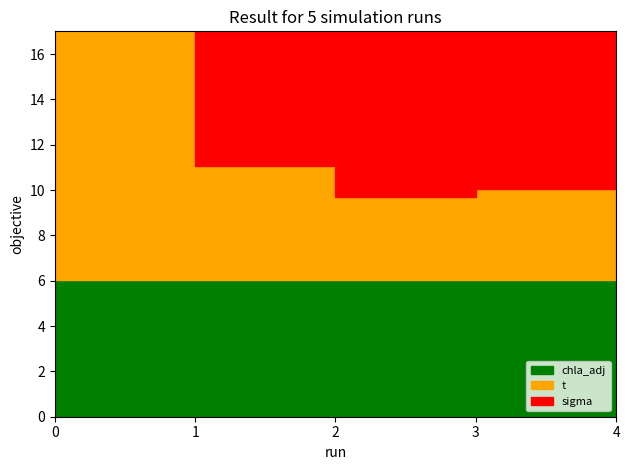

True or false: t has more than 0 interior local peaks.

False